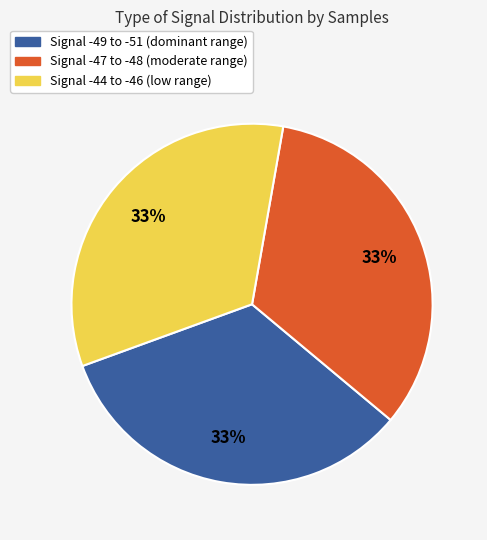

To the nearest percent, what is the average slice percentage?

33%